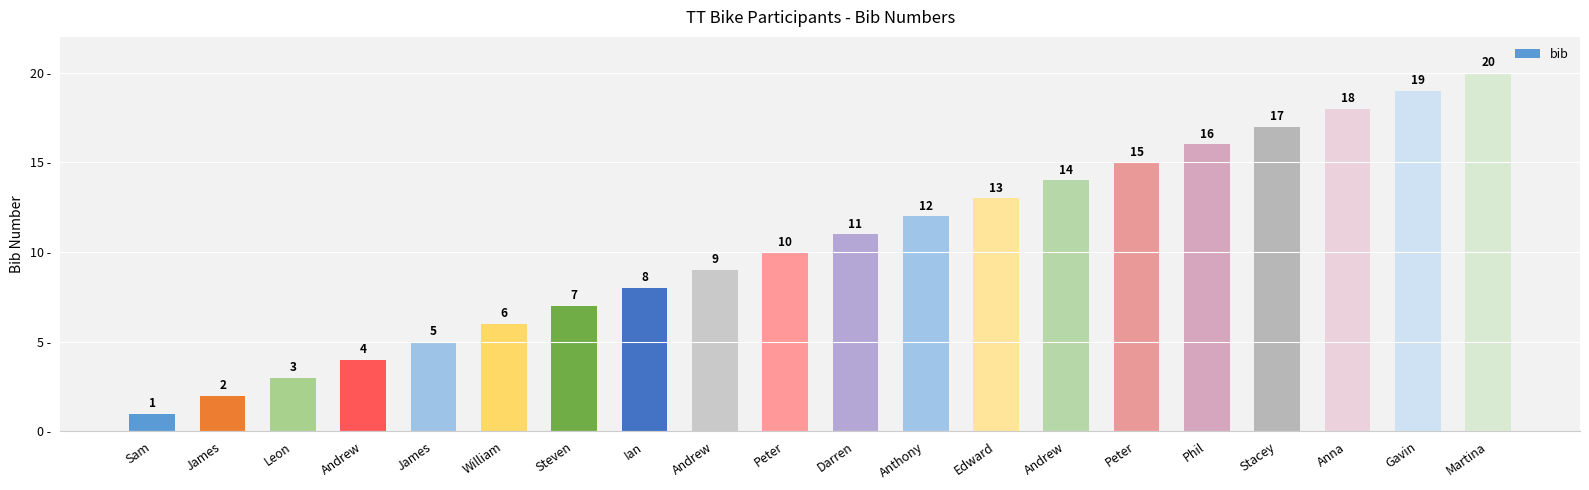

Which category has the highest value across all series?

Martina